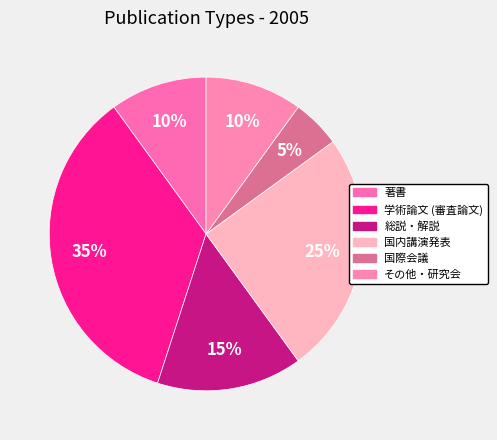

How many segments does this pie chart have?

6